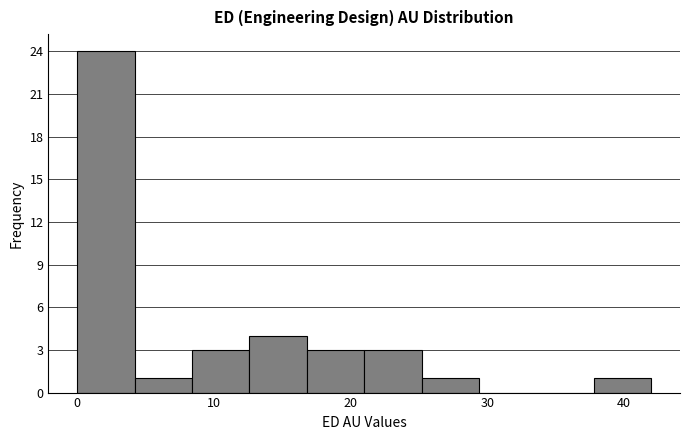

Reading left to right, transcribe this chart: for each bar, give the range it covers on the x-axis and its height. Neither the bar edges nor the heights are printed on the chart, so give them approximately, as read against the axes.

0.0 to 4.2: 24
4.2 to 8.4: 1
8.4 to 12.6: 3
12.6 to 16.8: 4
16.8 to 21.0: 3
21.0 to 25.2: 3
25.2 to 29.4: 1
29.4 to 33.6: 0
33.6 to 37.8: 0
37.8 to 42.0: 1